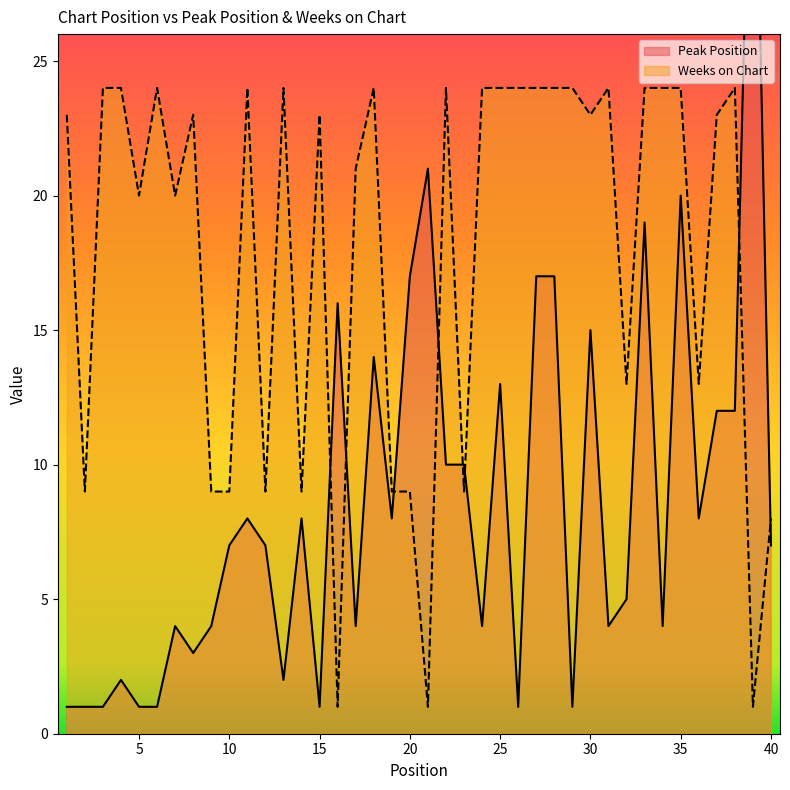

What is the average value of the Peak Position series?

9